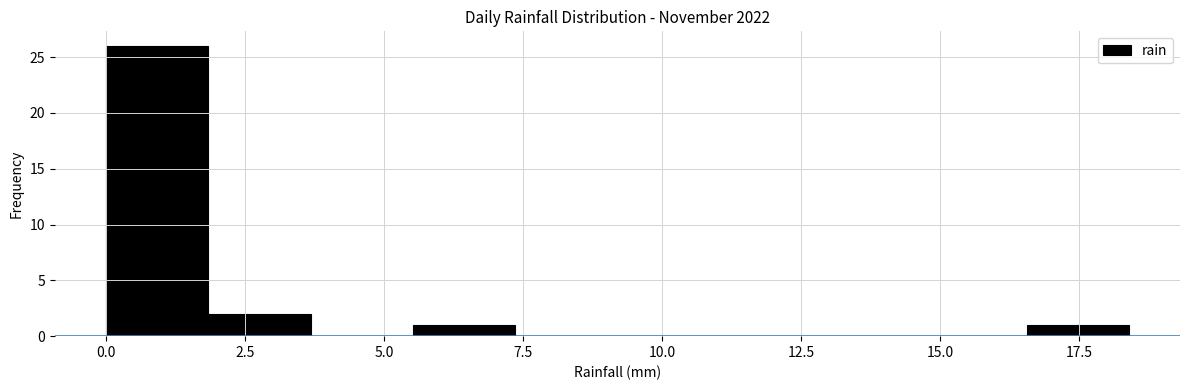

Read against the x-axis, roughly where is the centre of the tallest bar?

1.0